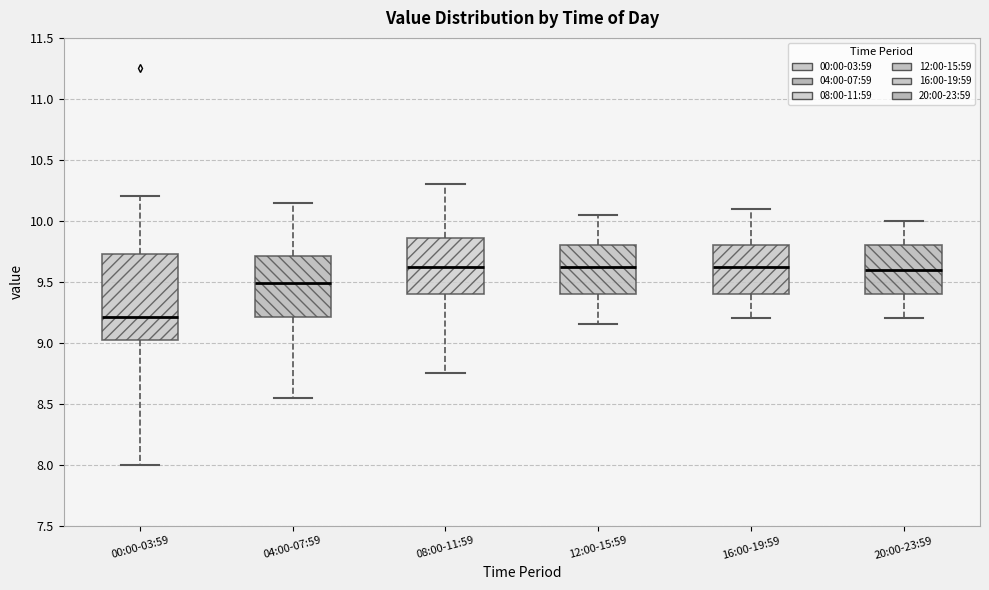

Reading left to right, read every box against the y-axis: the position of its median line, the range the box covers, and the ends of its whiskers. The values are not printed on the chart, so give them approximately, as read against the axis.

00:00-03:59: median 9.20, box 9.00 to 9.75, whiskers 8.00 to 10.20
04:00-07:59: median 9.50, box 9.20 to 9.70, whiskers 8.55 to 10.15
08:00-11:59: median 9.65, box 9.40 to 9.85, whiskers 8.75 to 10.30
12:00-15:59: median 9.65, box 9.40 to 9.80, whiskers 9.15 to 10.05
16:00-19:59: median 9.65, box 9.40 to 9.80, whiskers 9.20 to 10.10
20:00-23:59: median 9.60, box 9.40 to 9.80, whiskers 9.20 to 10.00